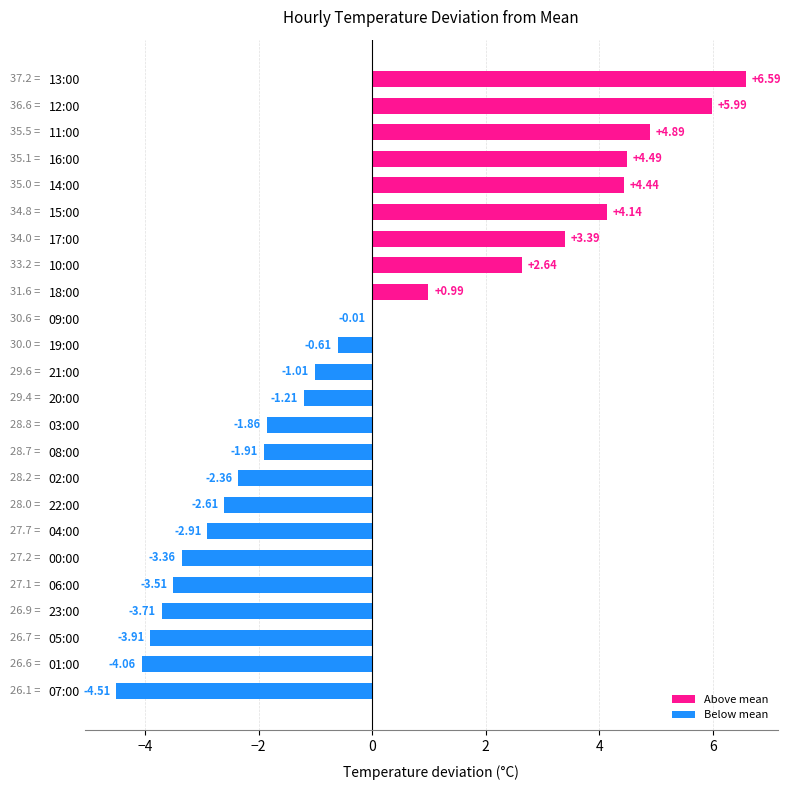

Which has a higher value, 16:00 or 03:00?

16:00